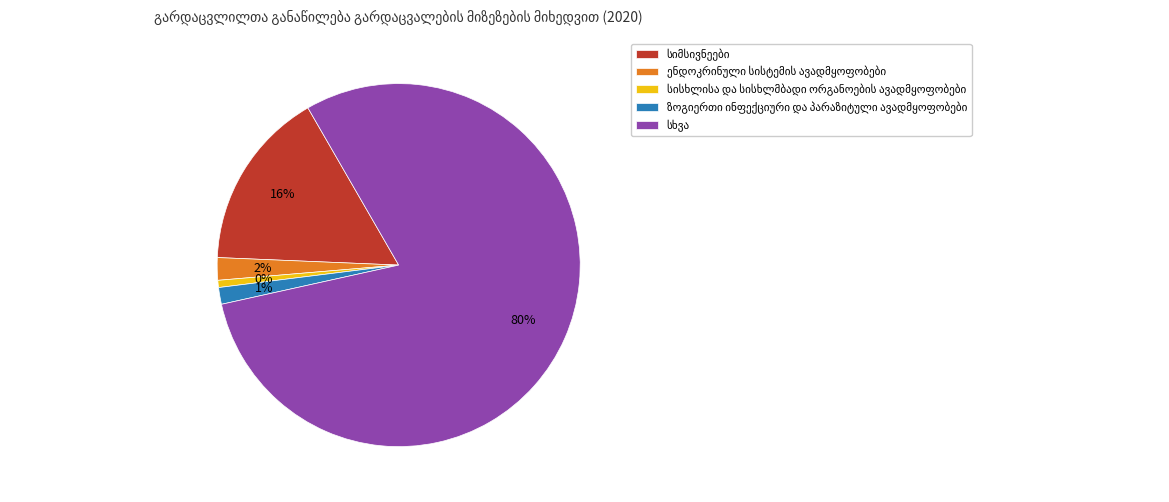

Which category has the smallest portion of the pie?

სისხლისა და სისხლმბადი ორგანოების ავადმყოფობები